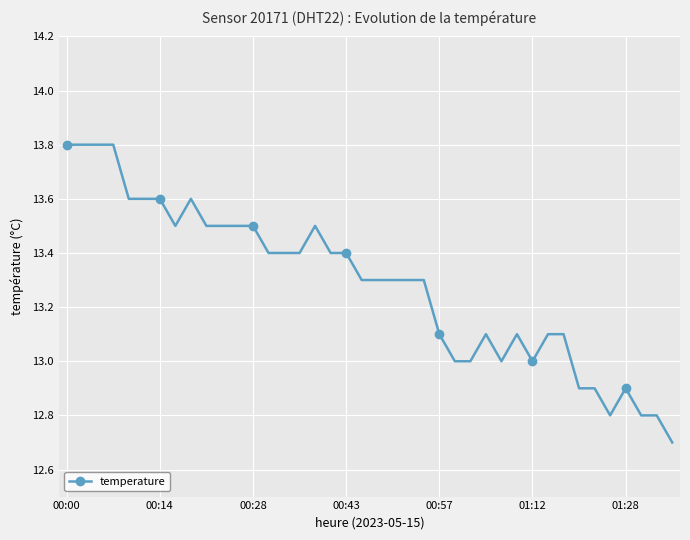

How many data points does each series have?

40